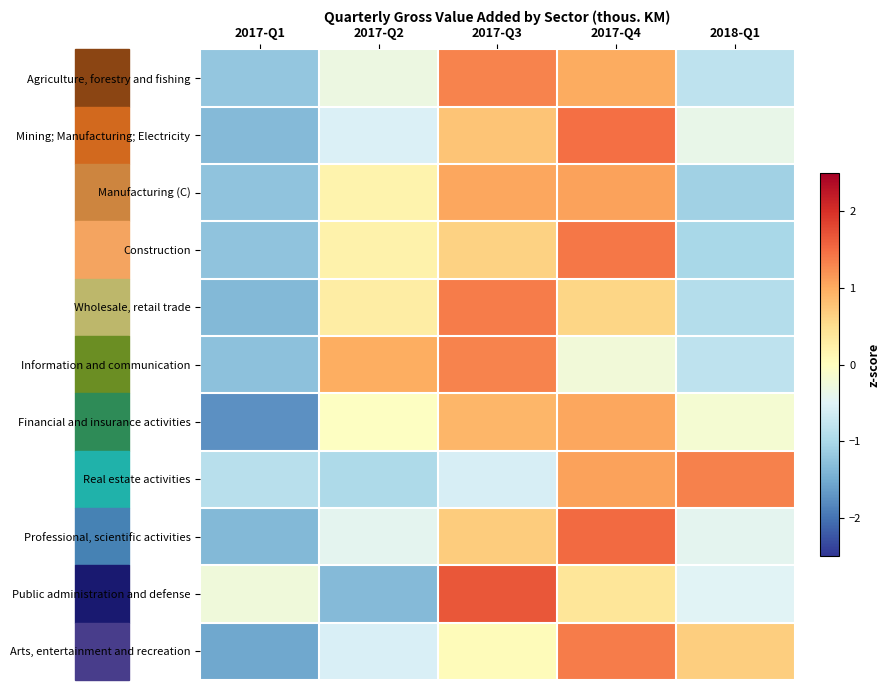

What is the spread (max minus min) of values at 2017-Q1?

1.5